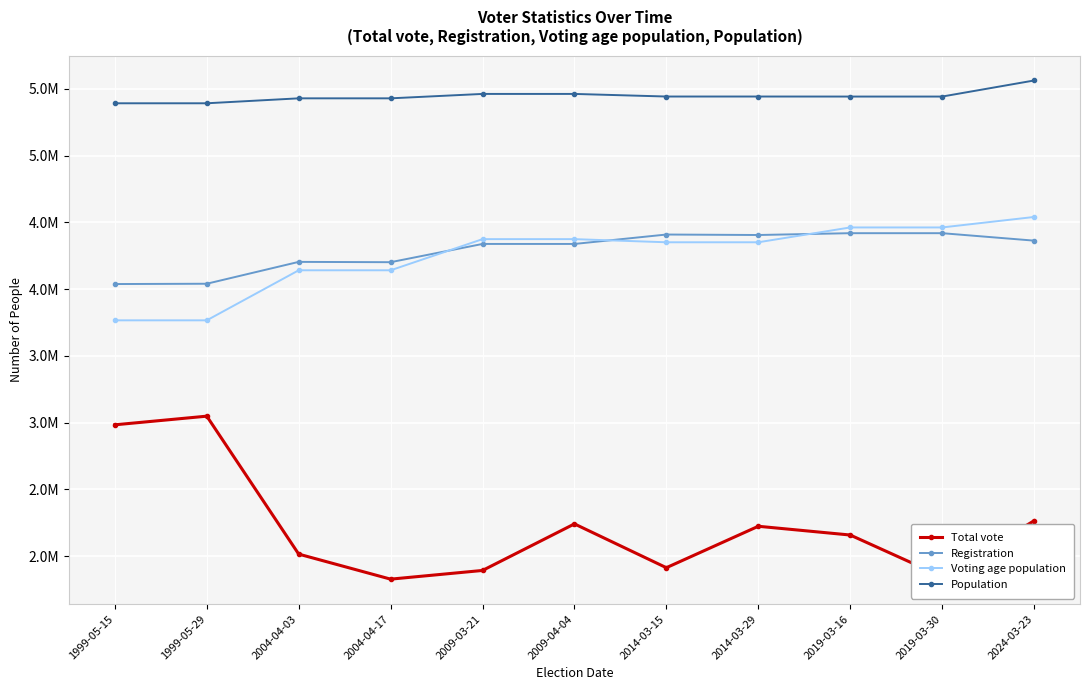

Reading right to left, what are all the values shown in this chart?

Total vote: 2265656	1847417	2158859	2224382	1914021	2242162	1893439	1828307	2015889	3049221	2984424
Registration: 4364071	4419883	4419883	4406261	4409793	4339257	4339331	4202597	4204899	4041181	4038899
Voting age population: 4541315	4462884	4462884	4351806	4351806	4375254	4375254	4141957	4141957	3767042	3767042
Population: 5563649	5443336	5443336	5443583	5443583	5463046	5463046	5430033	5430033	5392982	5392982